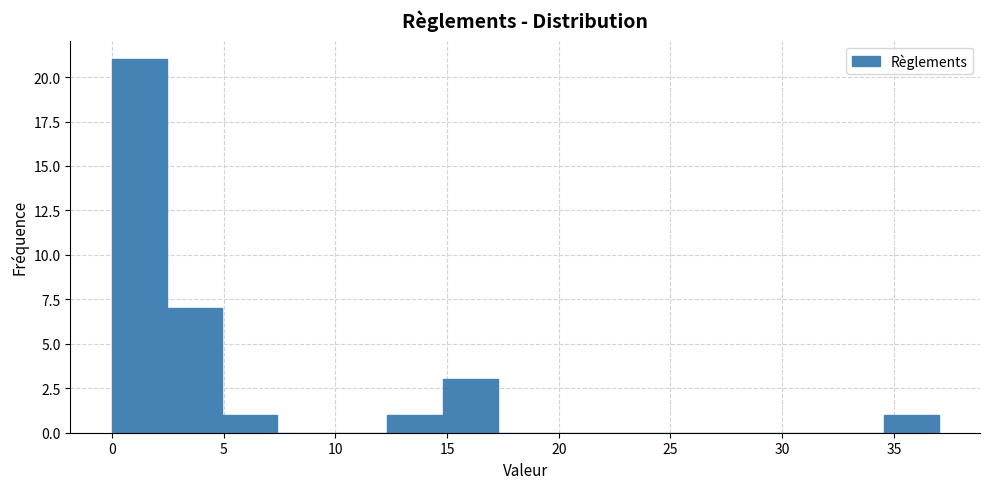

Reading left to right, list every bar in this chart as the range it spans on the x-axis followed by its height. Neither the bar edges nor the heights are printed on the chart, so give them approximately, as read against the axes.

0.0 to 2.5: 21
2.5 to 5.0: 7
5.0 to 7.5: 1
7.5 to 10.0: 0
10.0 to 12.5: 0
12.5 to 15.0: 1
15.0 to 17.5: 3
17.5 to 19.5: 0
19.5 to 22.0: 0
22.0 to 24.5: 0
24.5 to 27.0: 0
27.0 to 29.5: 0
29.5 to 32.0: 0
32.0 to 34.5: 0
34.5 to 37.0: 1